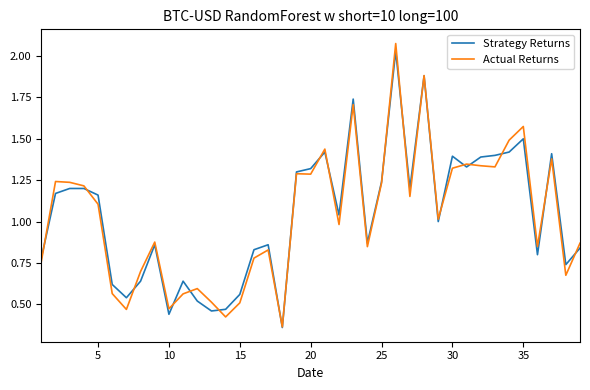

What are all the series names shown in the legend?

Strategy Returns, Actual Returns